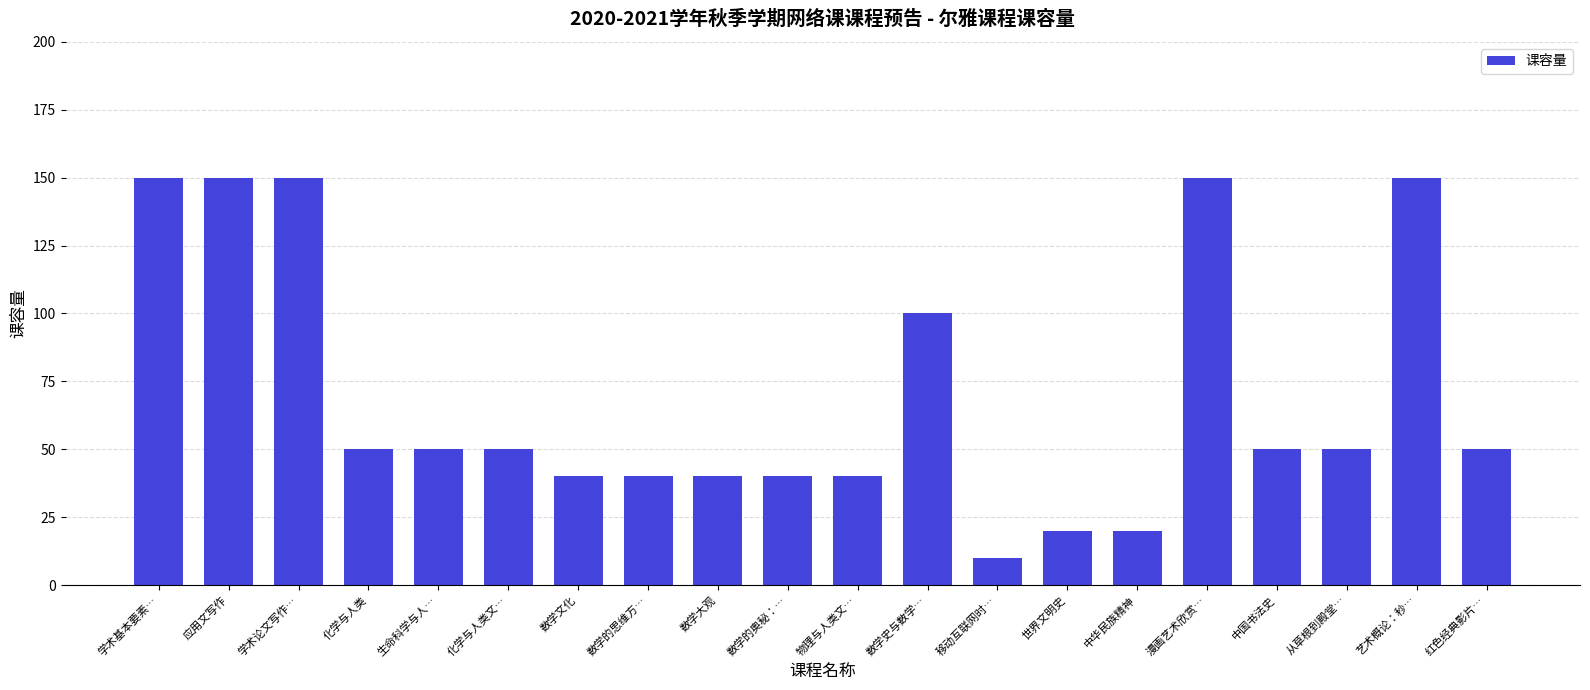

Read the value at 物理与人类文….

40